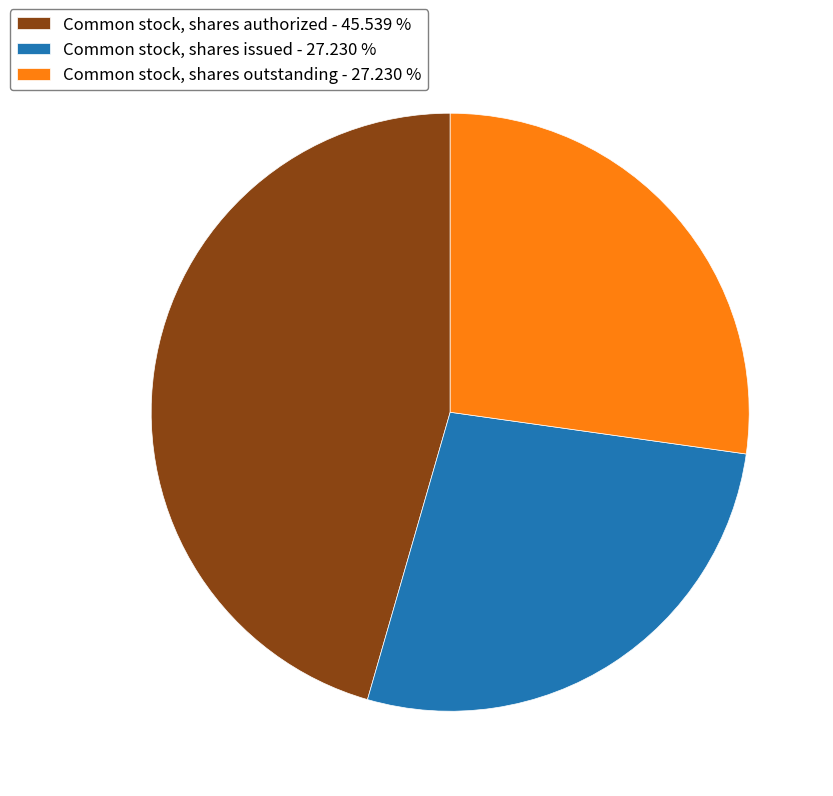

Is there a majority slice in this chart?

No